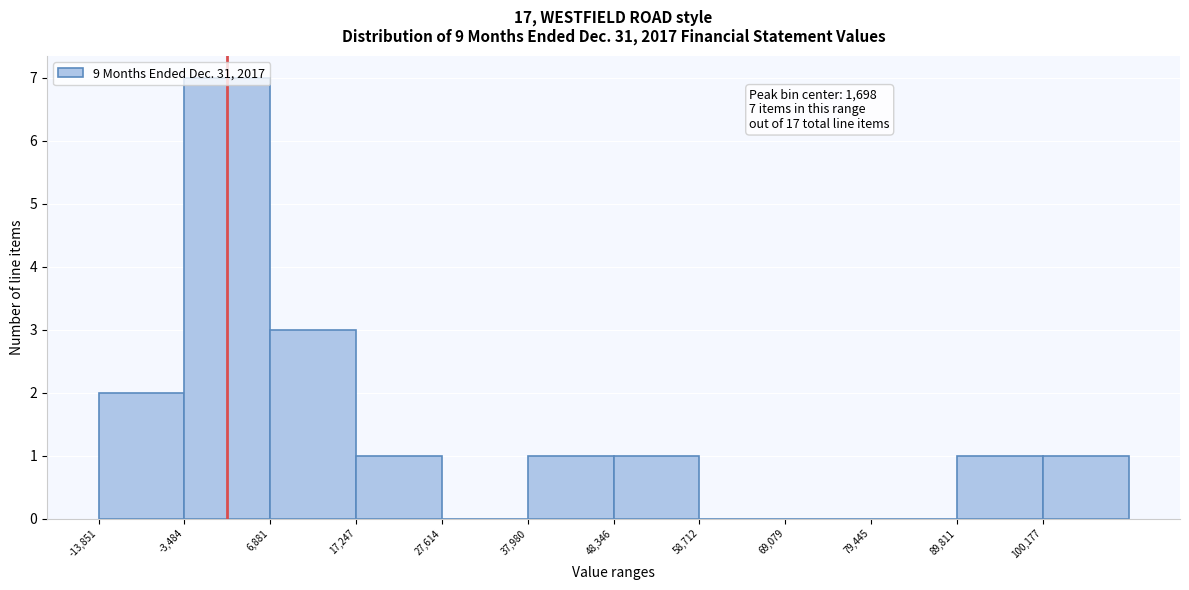

Which range on the x-axis has the tallest bar?

-4000 to 6000